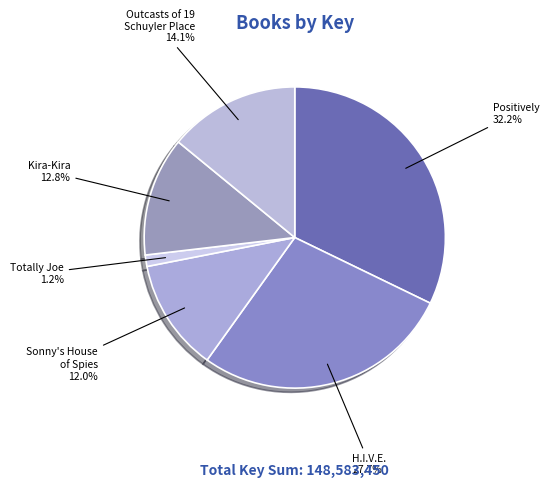

How many segments does this pie chart have?

6